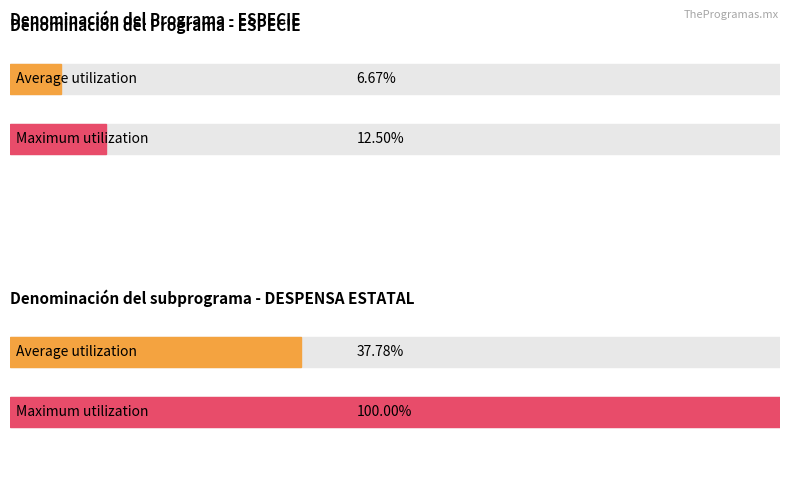

Between 6 and 1, which is larger?

6